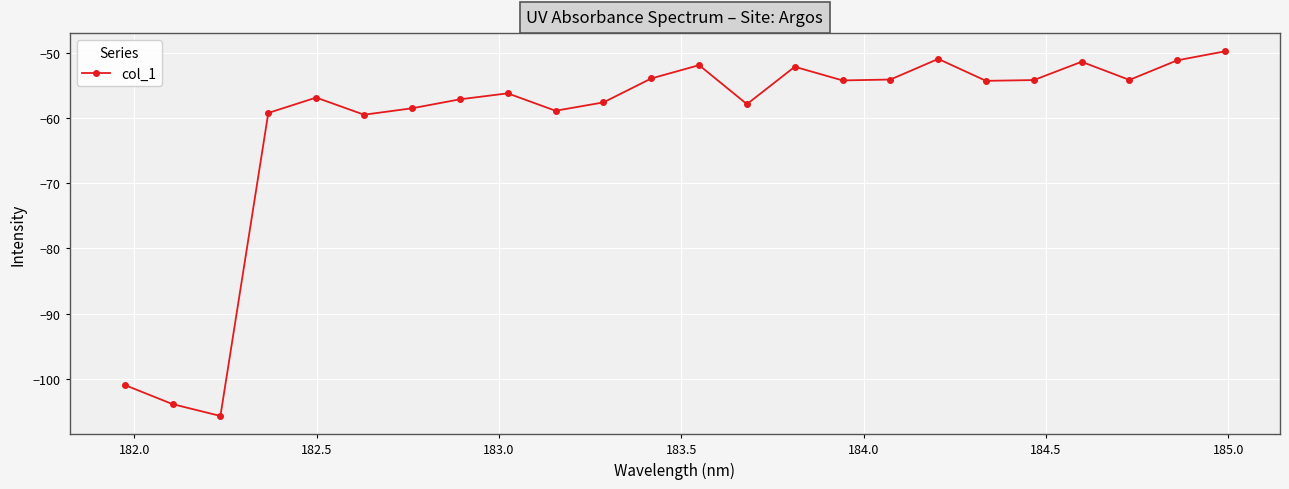

What is the smallest value displayed?

-105.7